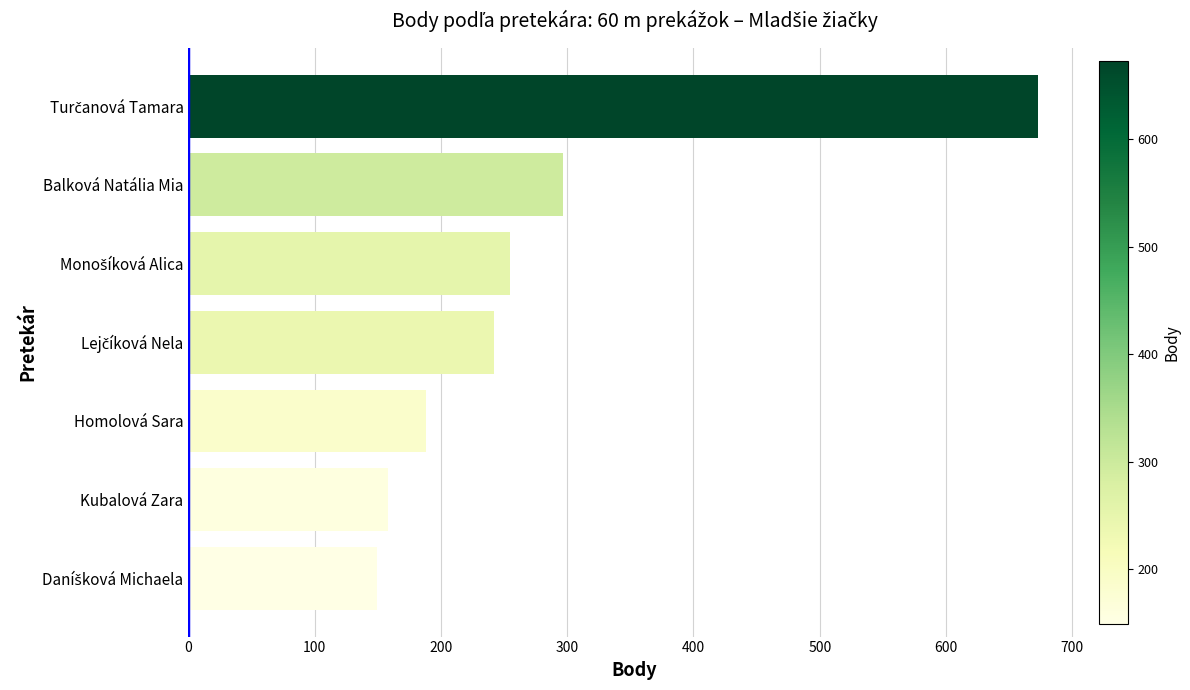

What is the label of the 2nd bar from the top?

Balková Natália Mia